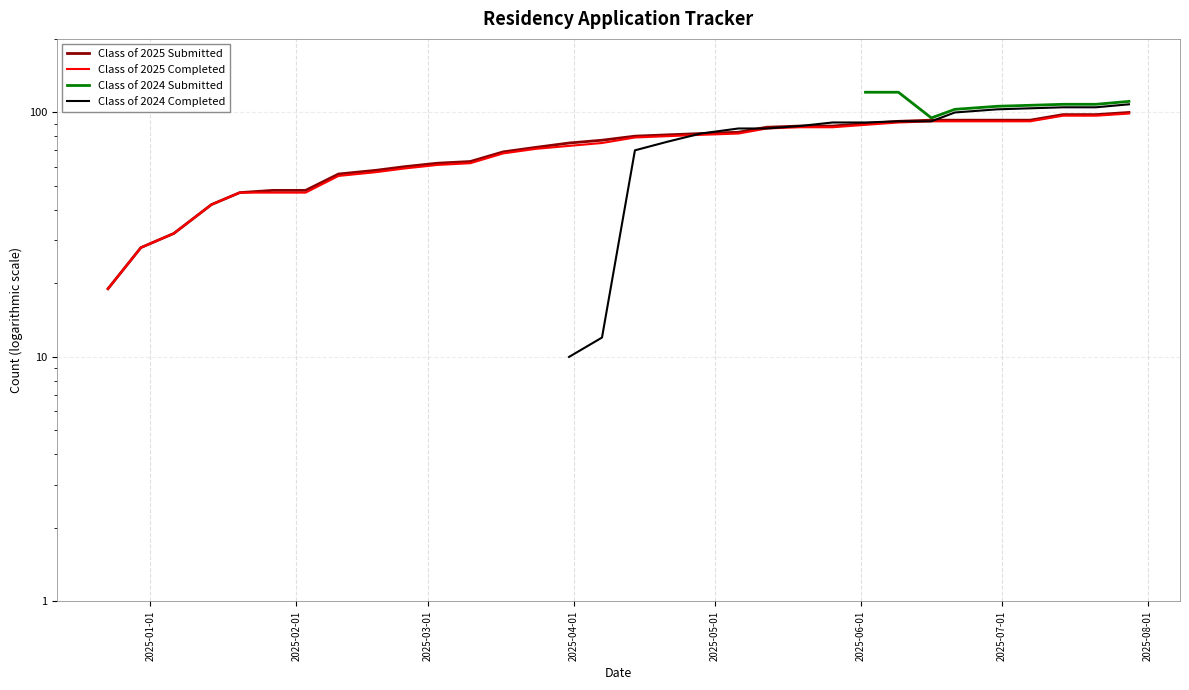

What are all the series names shown in the legend?

Class of 2025 Submitted, Class of 2025 Completed, Class of 2024 Submitted, Class of 2024 Completed